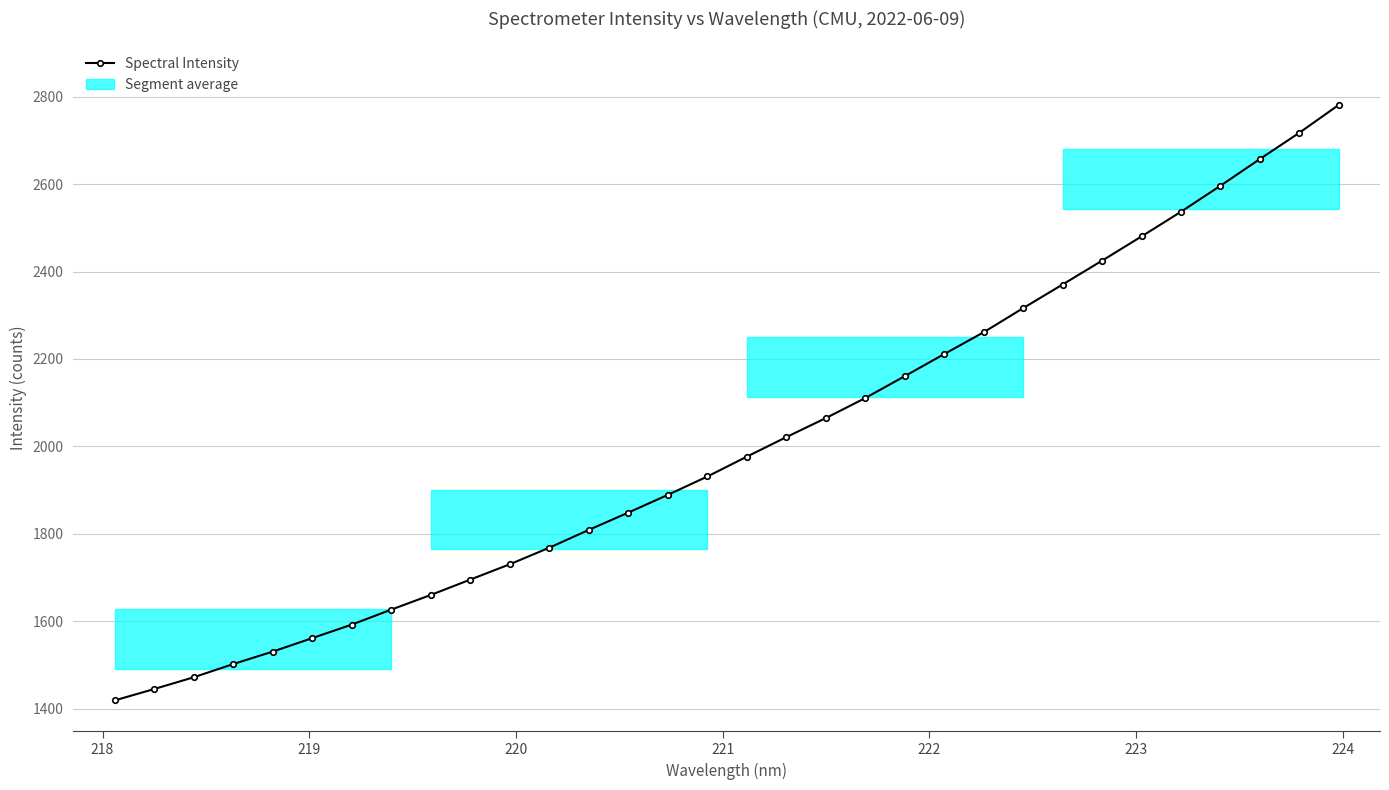

What is the greatest value displayed?

2780.8